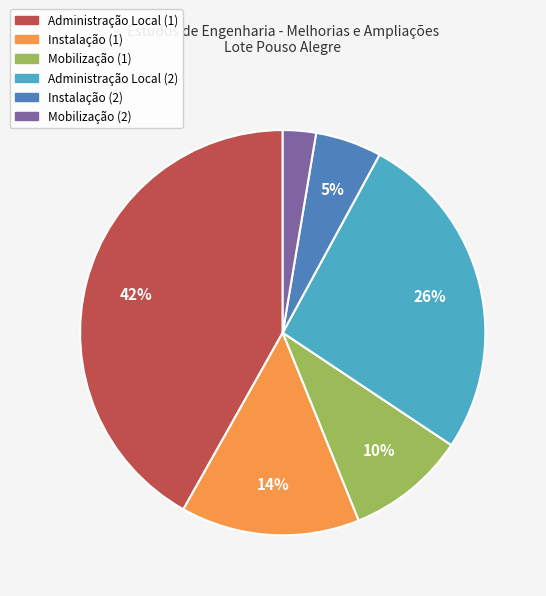

What is the smallest slice in the pie chart?

Mobilização (2)